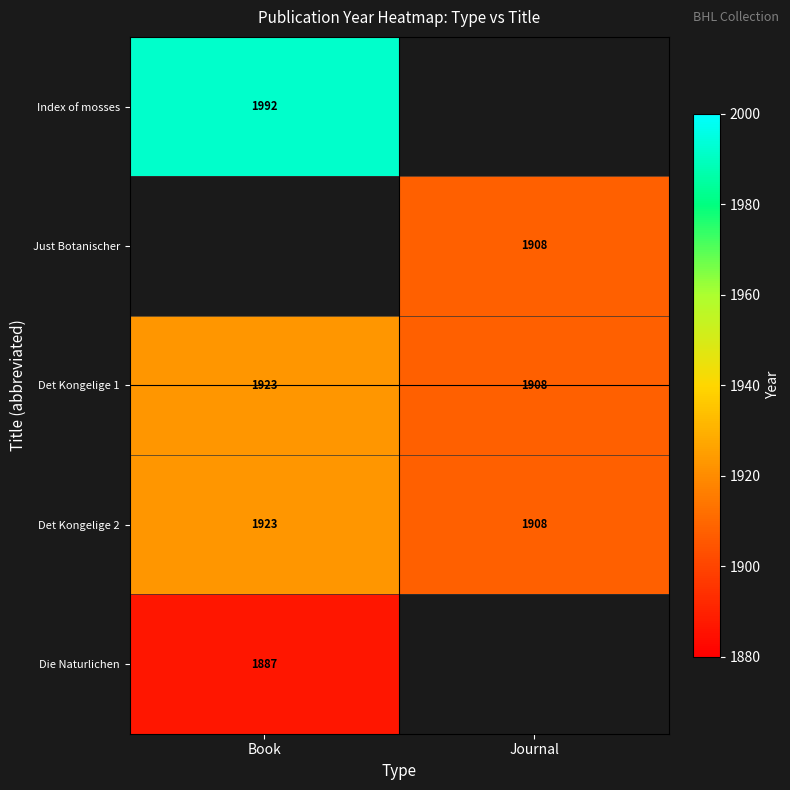

Is the value of Just Botanischer at Journal greater than the value of Die Naturlichen at Book?

Yes